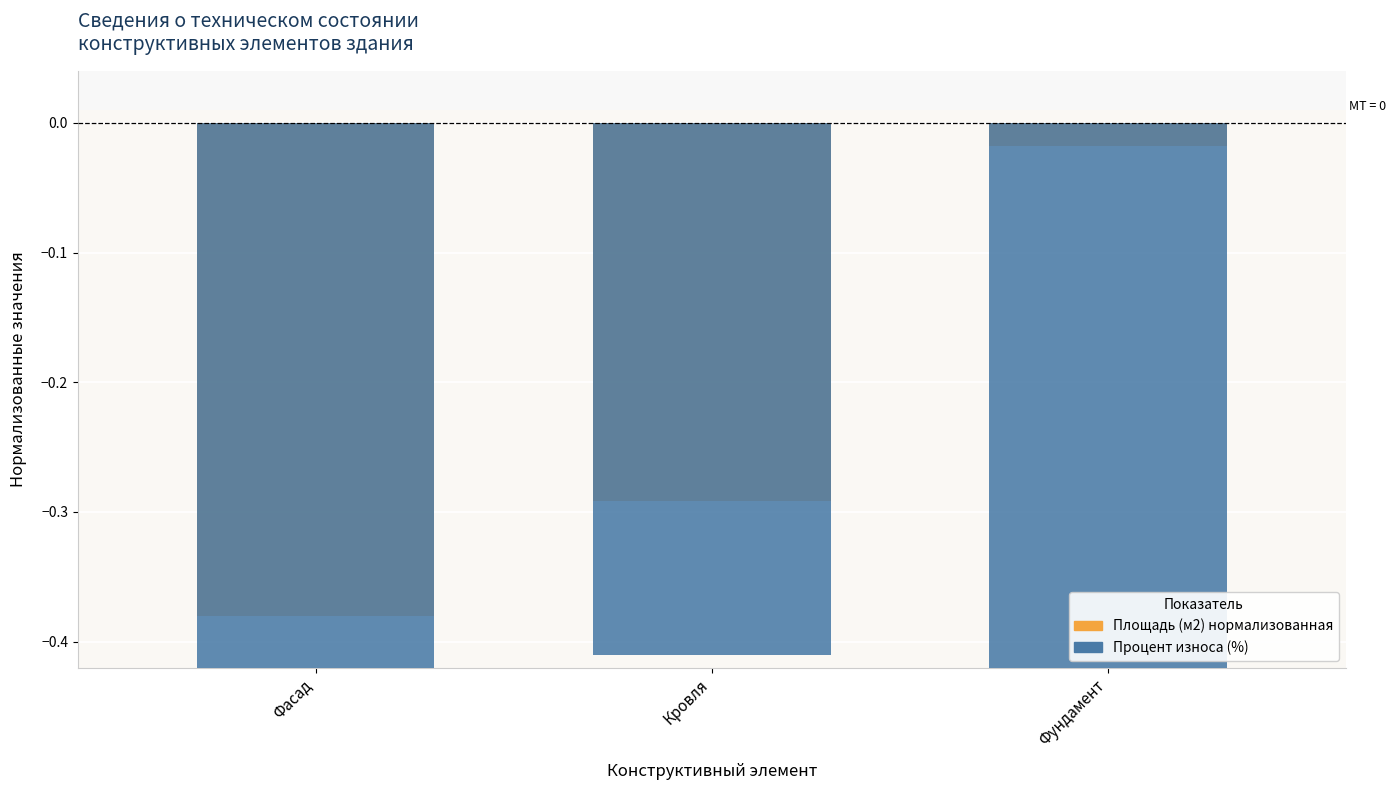

True or false: Процент износа (%) has a value of -0.2 at Фундамент.

False